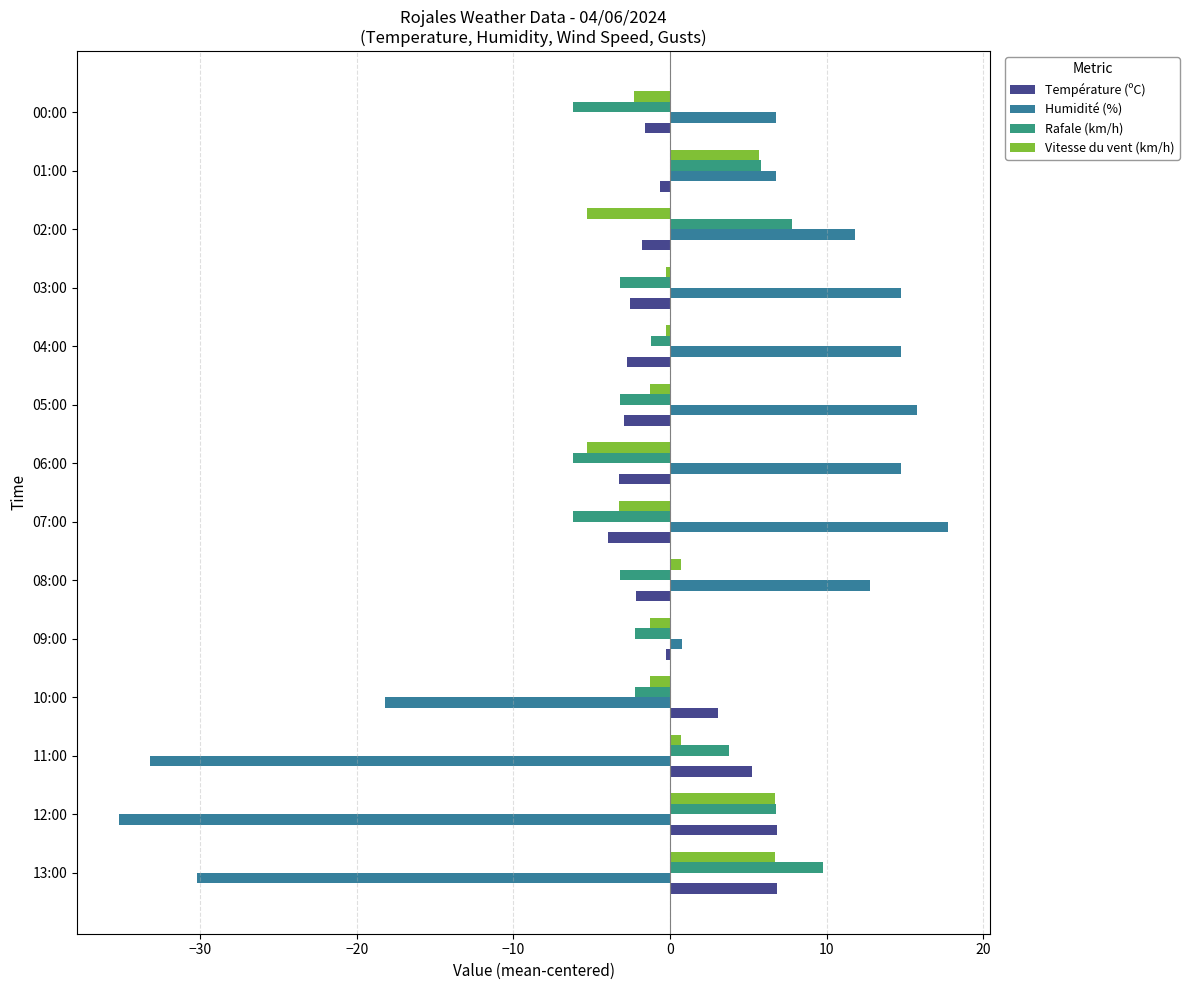

What is the minimum value shown in the chart?

-35.2